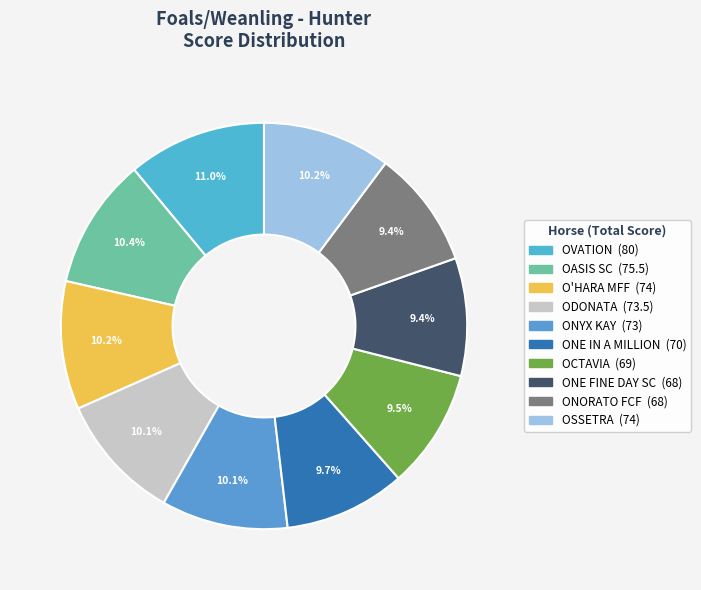

To the nearest percent, what portion does ODONATA represent?

10%